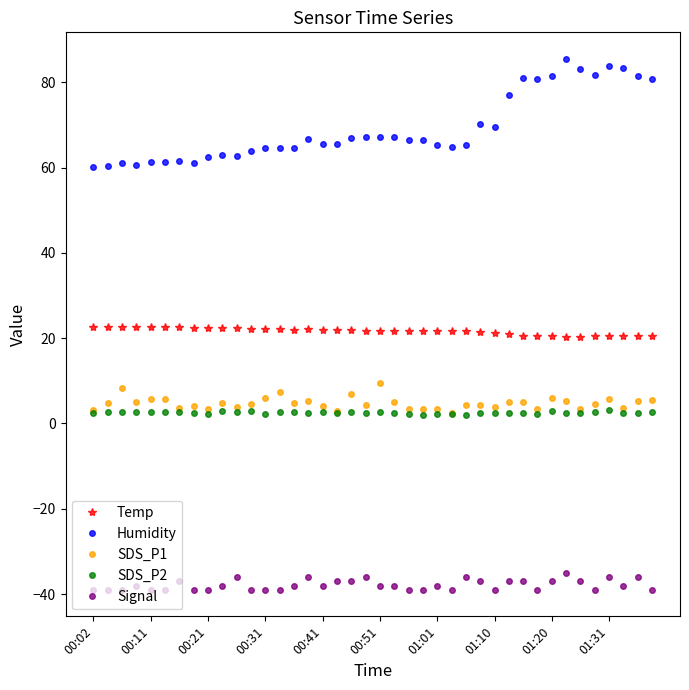

What is the difference between the maximum and second lowest values in the Temp series?

2.4